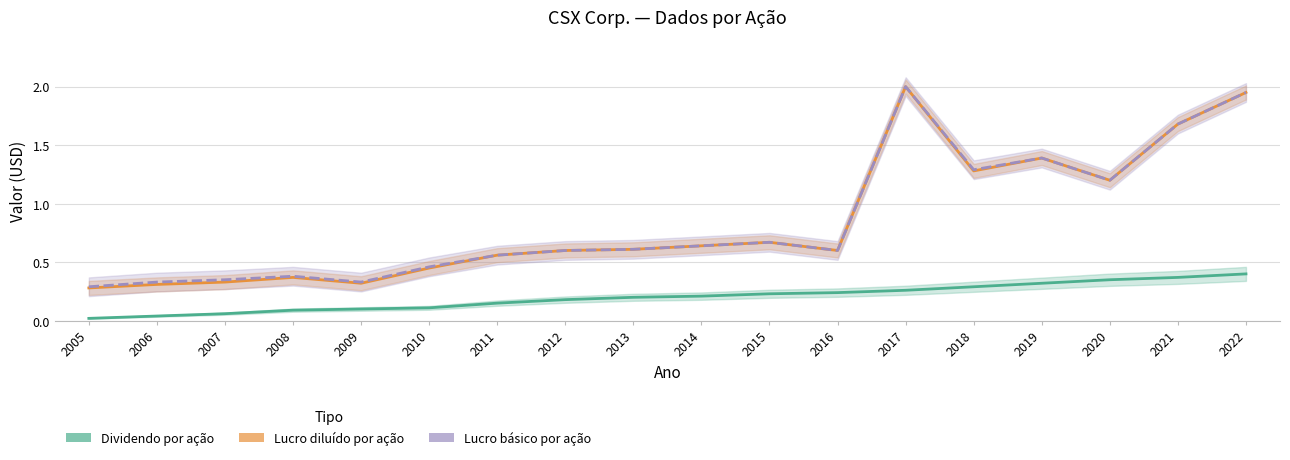

The value of Lucro básico por ação at 2020 is 1.2. True or false?

True